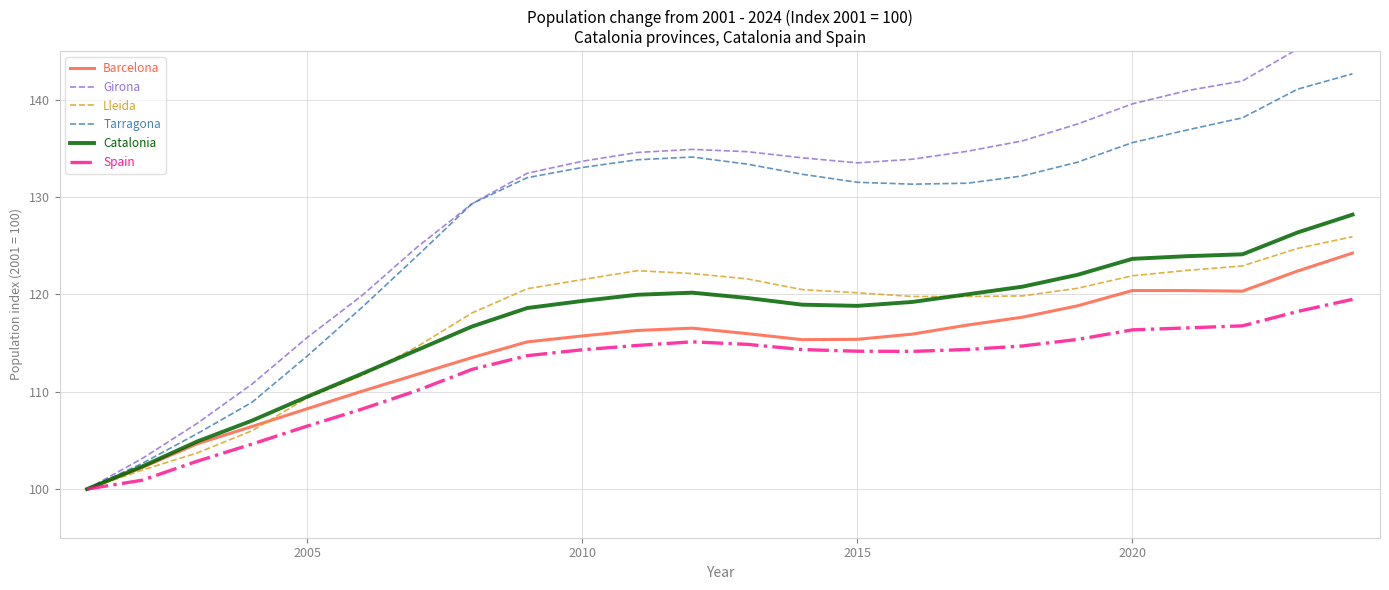

At how many categories does at least one series exceed 143?

2